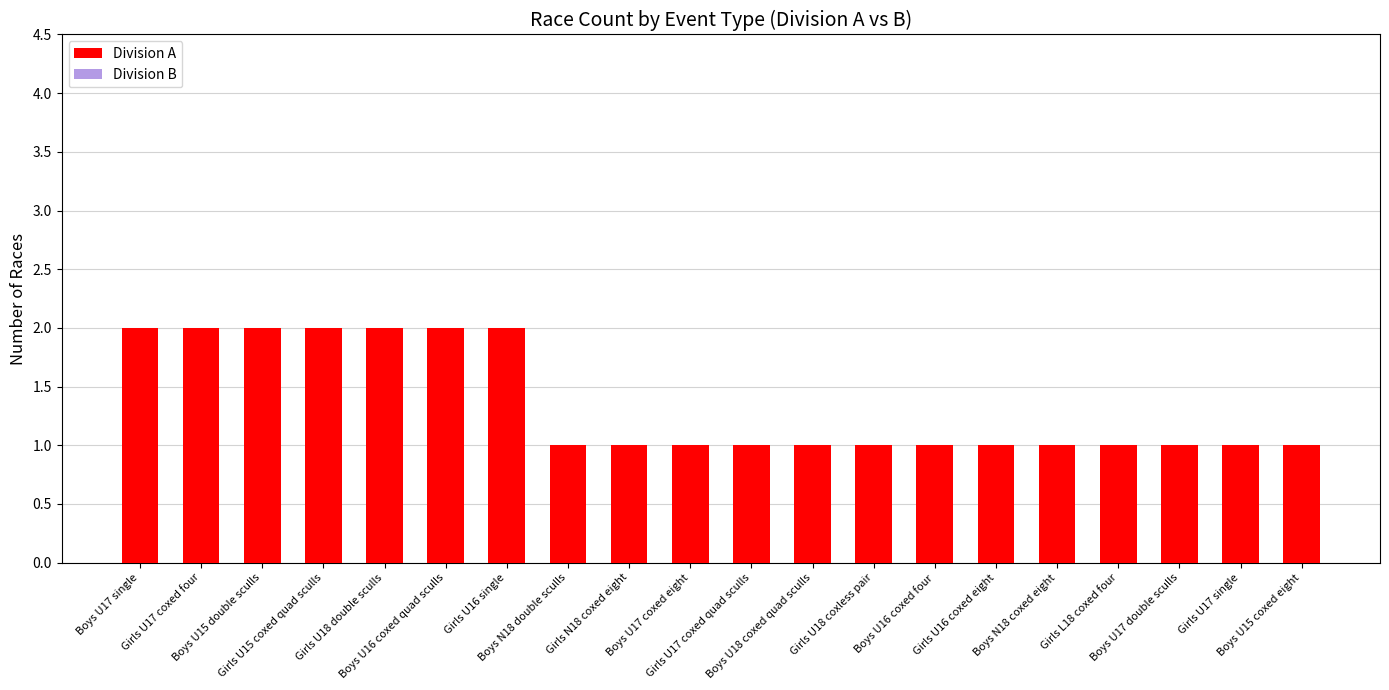

Between Girls U17 coxed four and Boys N18 double sculls, which series saw the biggest shift?

Division A